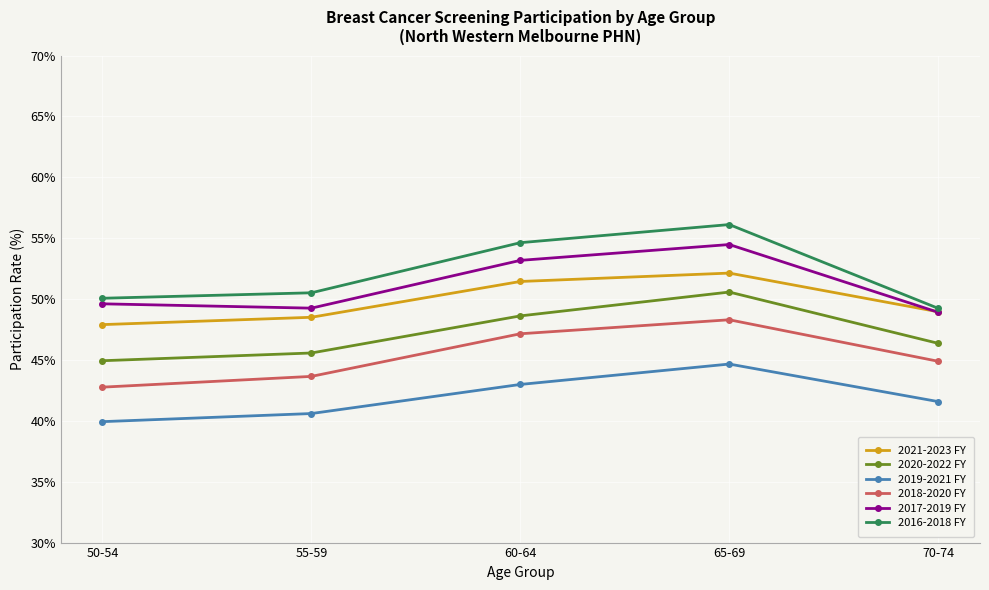

What are all the series names shown in the legend?

2021-2023 FY, 2020-2022 FY, 2019-2021 FY, 2018-2020 FY, 2017-2019 FY, 2016-2018 FY